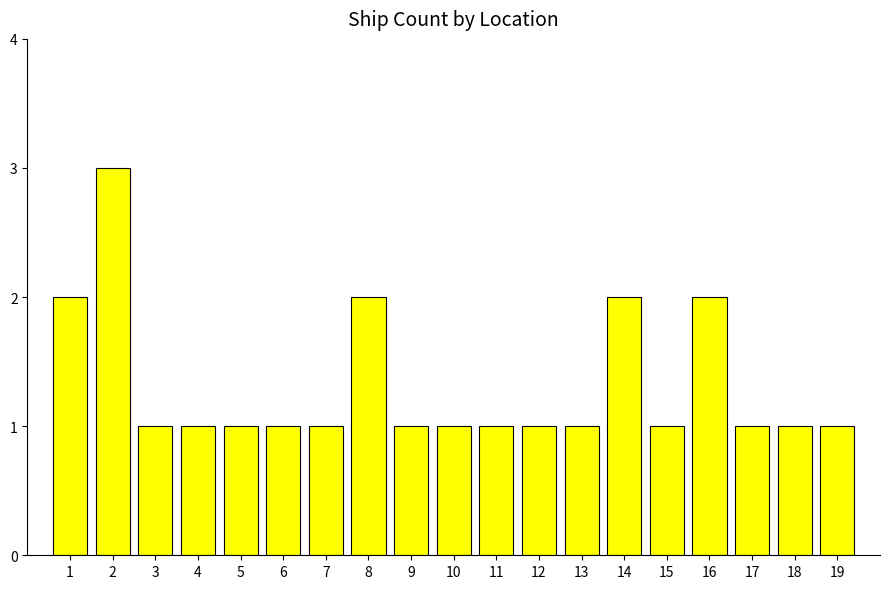

How many values are between 1 and 2?

18